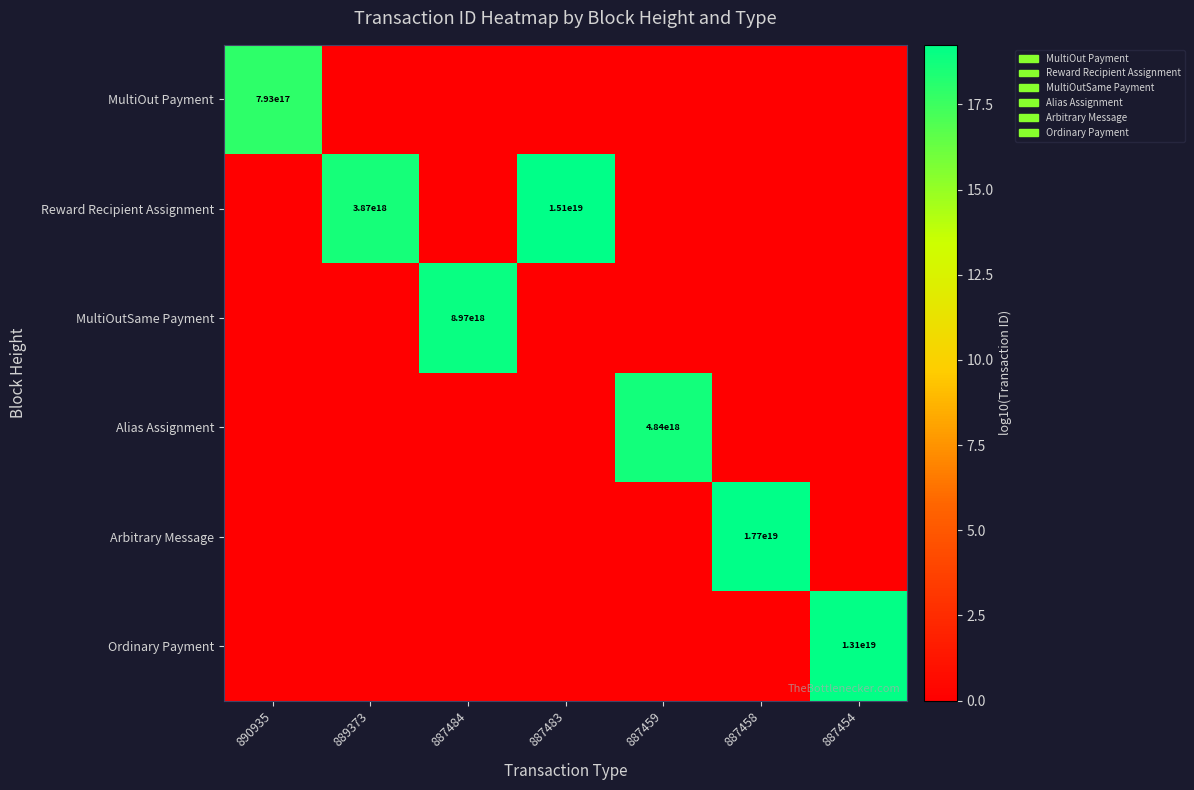

True or false: Alias Assignment has a value of 4840000000000000000 at 887459.

True